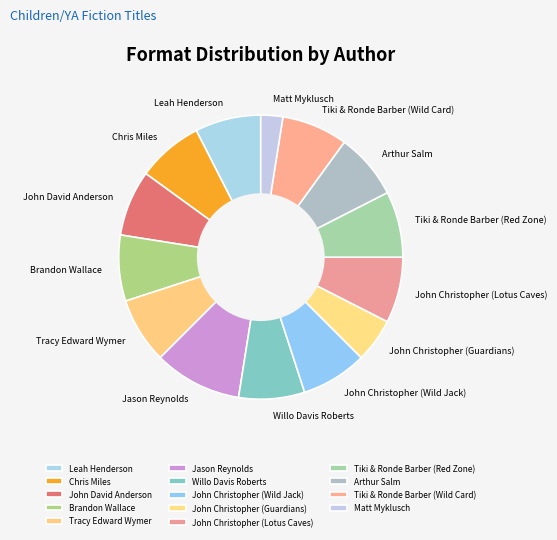

The Jason Reynolds slice represents 18% of the pie. True or false?

False